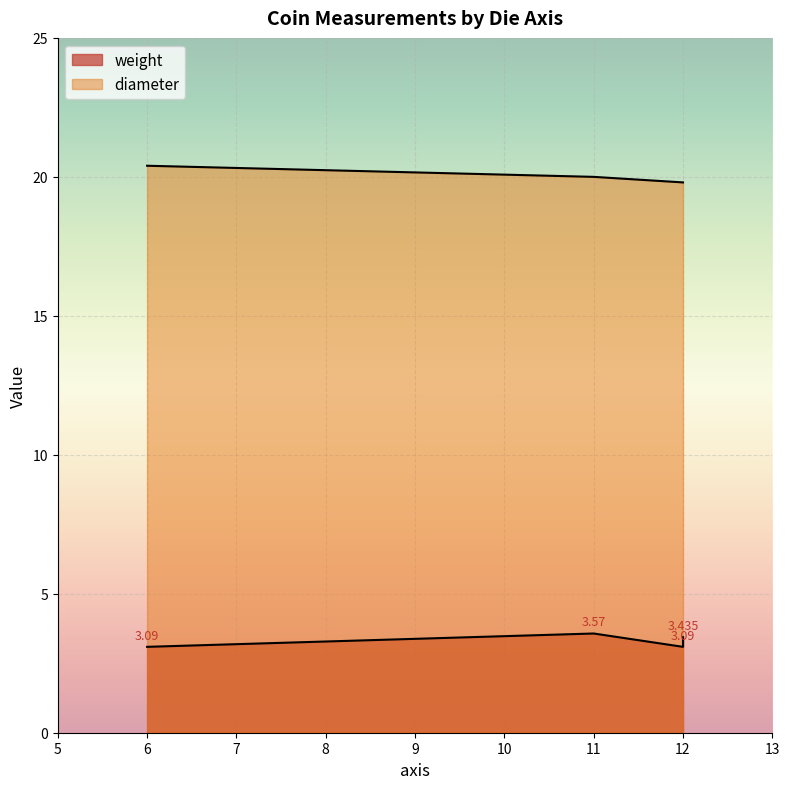

How many categories are shown in the chart?

4